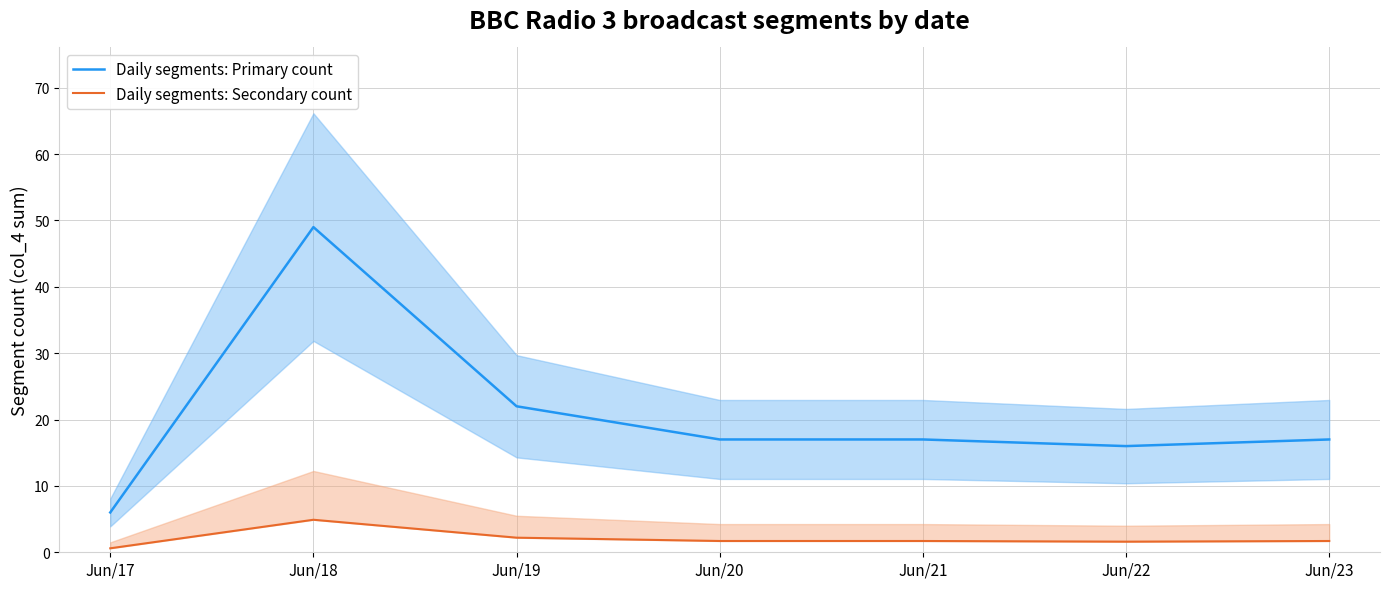

What is the spread (max minus min) of values at Jun/23?

15.3